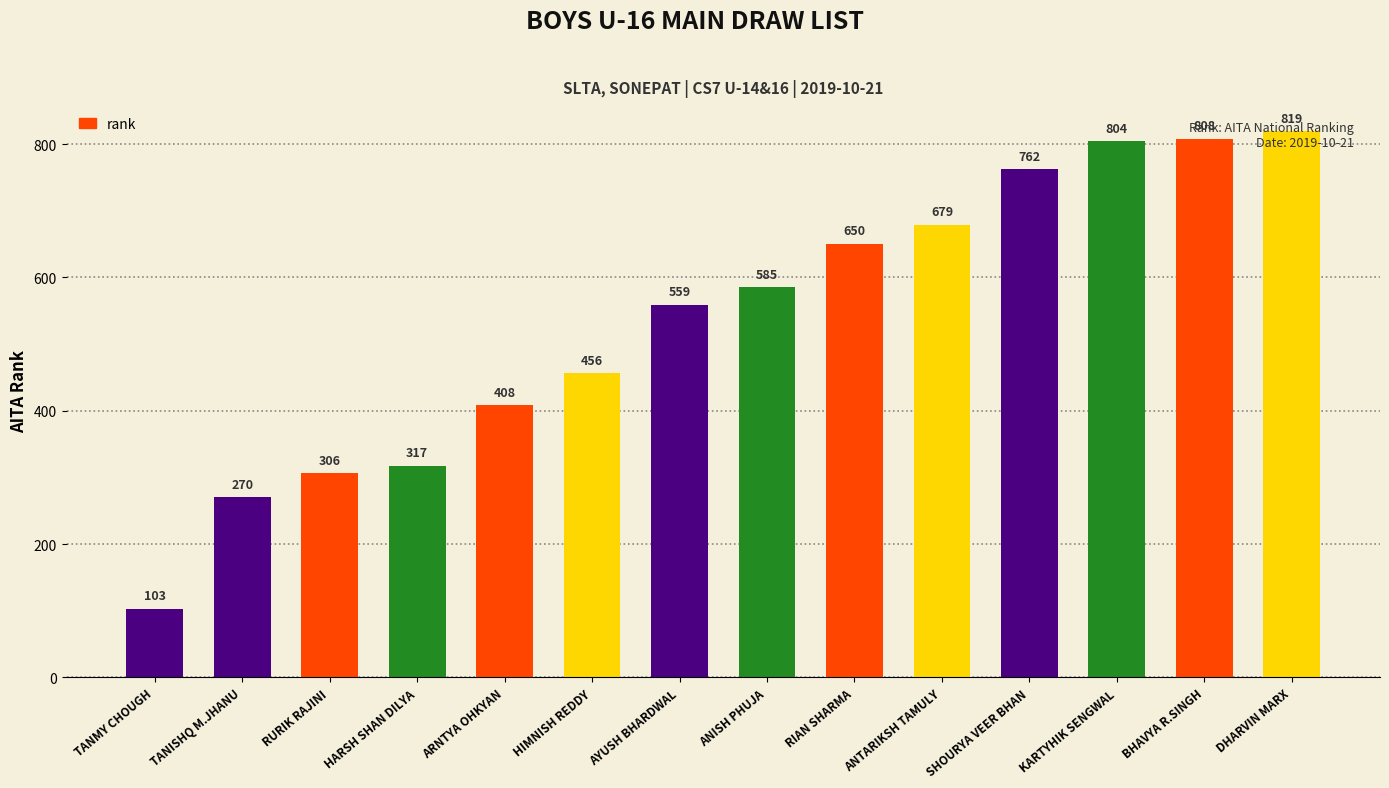

Count the number of categories in the chart.

14